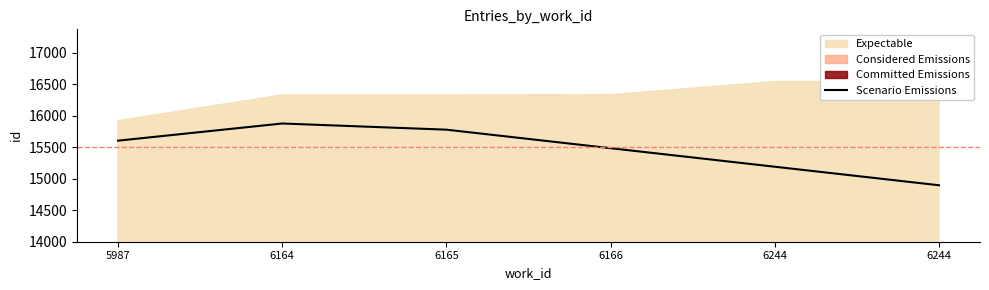

Where does the data first go above 15603?

5987